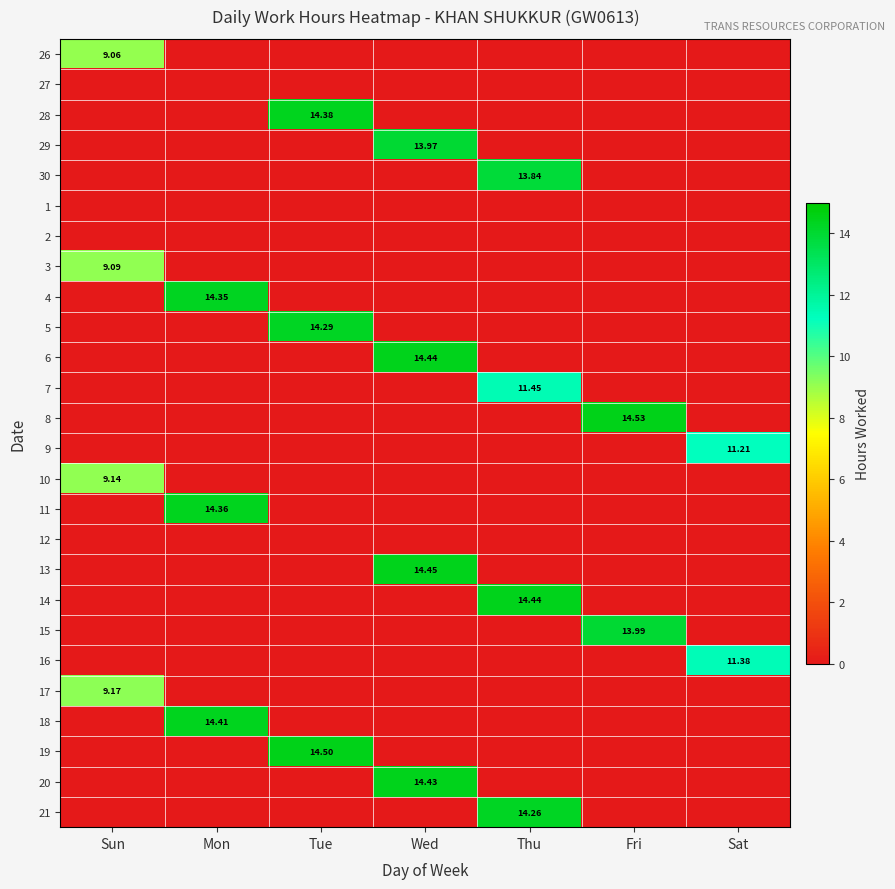

Where is 10 nearest to the value 4?

Mon